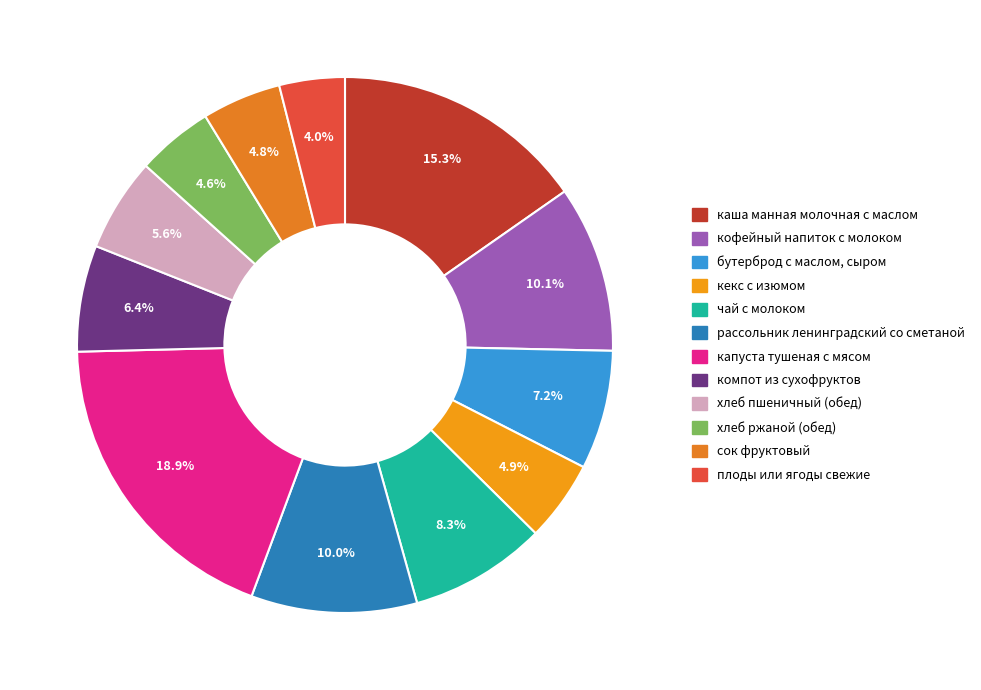

Which has a higher value, сок фруктовый or рассольник ленинградский со сметаной?

рассольник ленинградский со сметаной